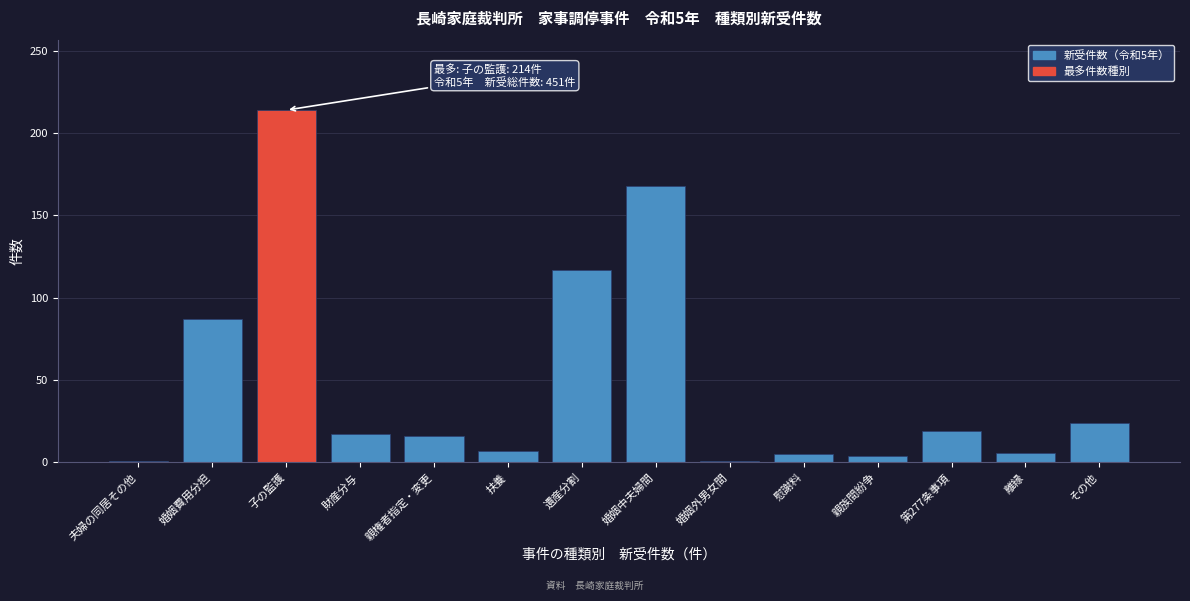

Where is the data nearest to the value 107?

遺産分割